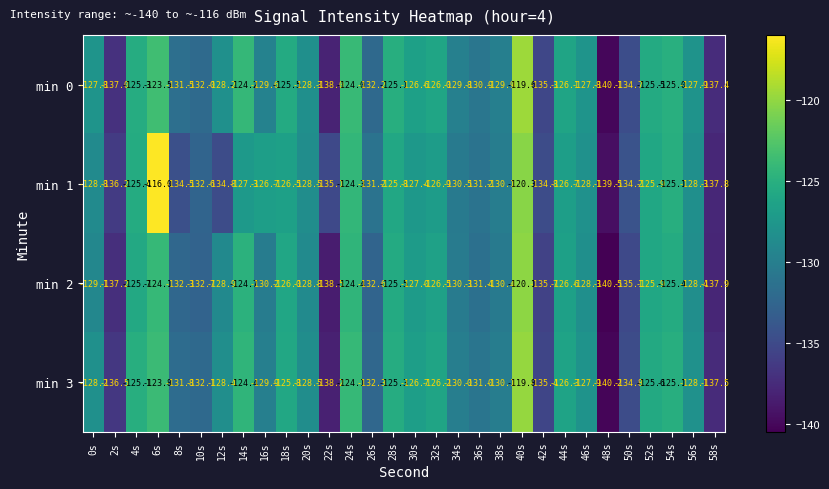

The value of min 3 at 30s is -126.7. True or false?

True